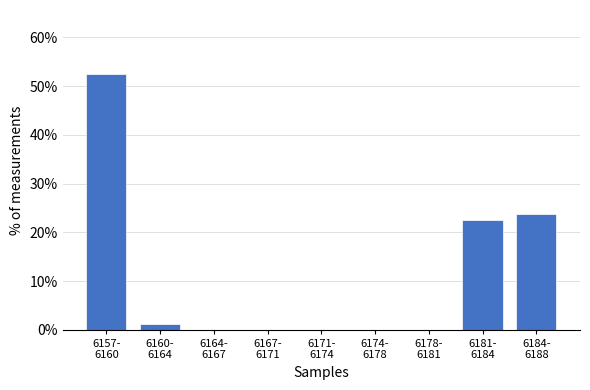

What is the greatest value displayed?

52.5